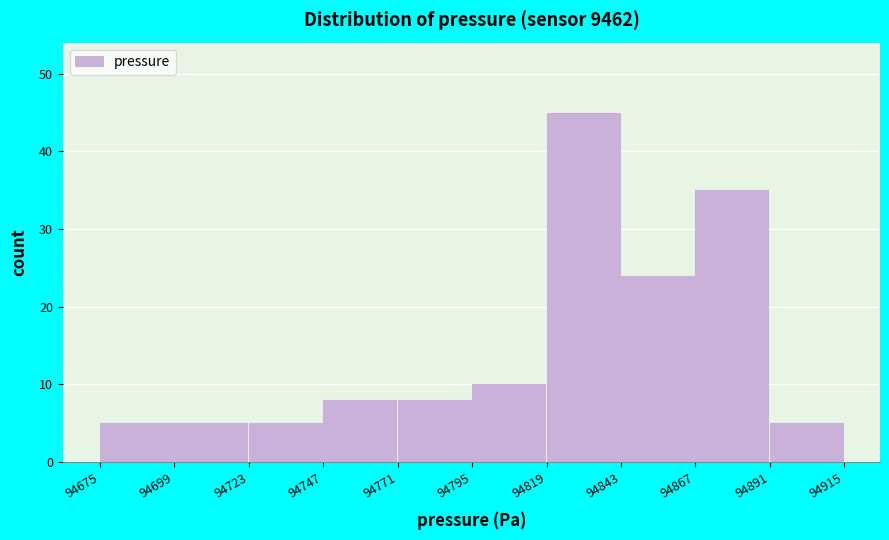

Over which range of the x-axis is the bar tallest?

94819 to 94843